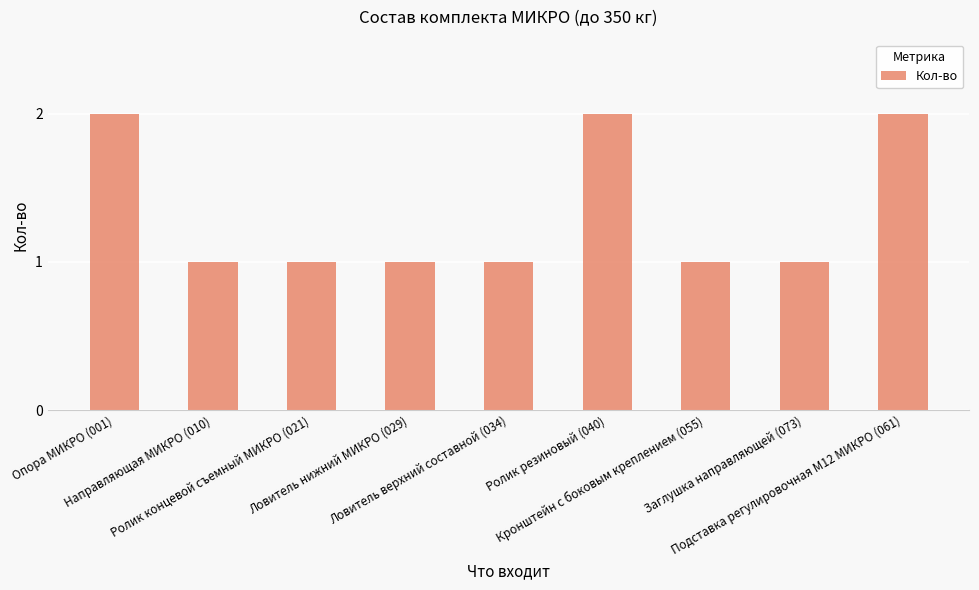

What is the label of the 8th bar from the left?

Заглушка направляющей (073)